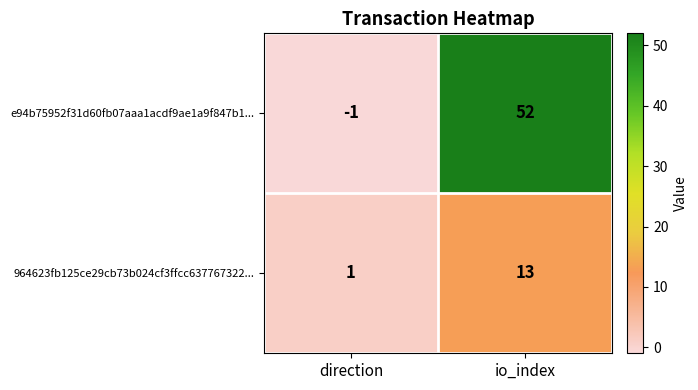

Which series has the widest spread of values?

e94b75952f31d60fb07aaa1acdf9ae1a9f847b1...